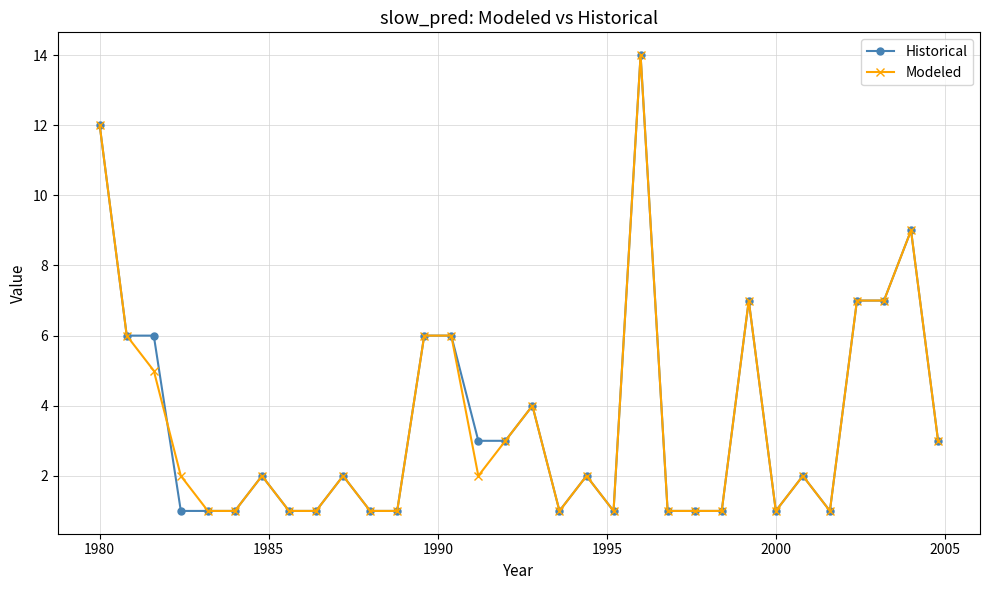

True or false: Historical has more than 1 points higher than both neighbors.

True